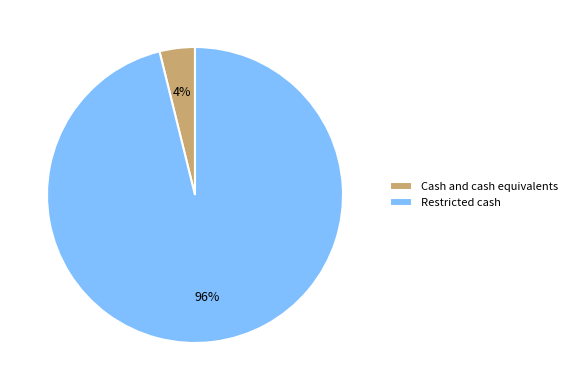

Is the sum of Restricted cash and Cash and cash equivalents greater than half?

Yes